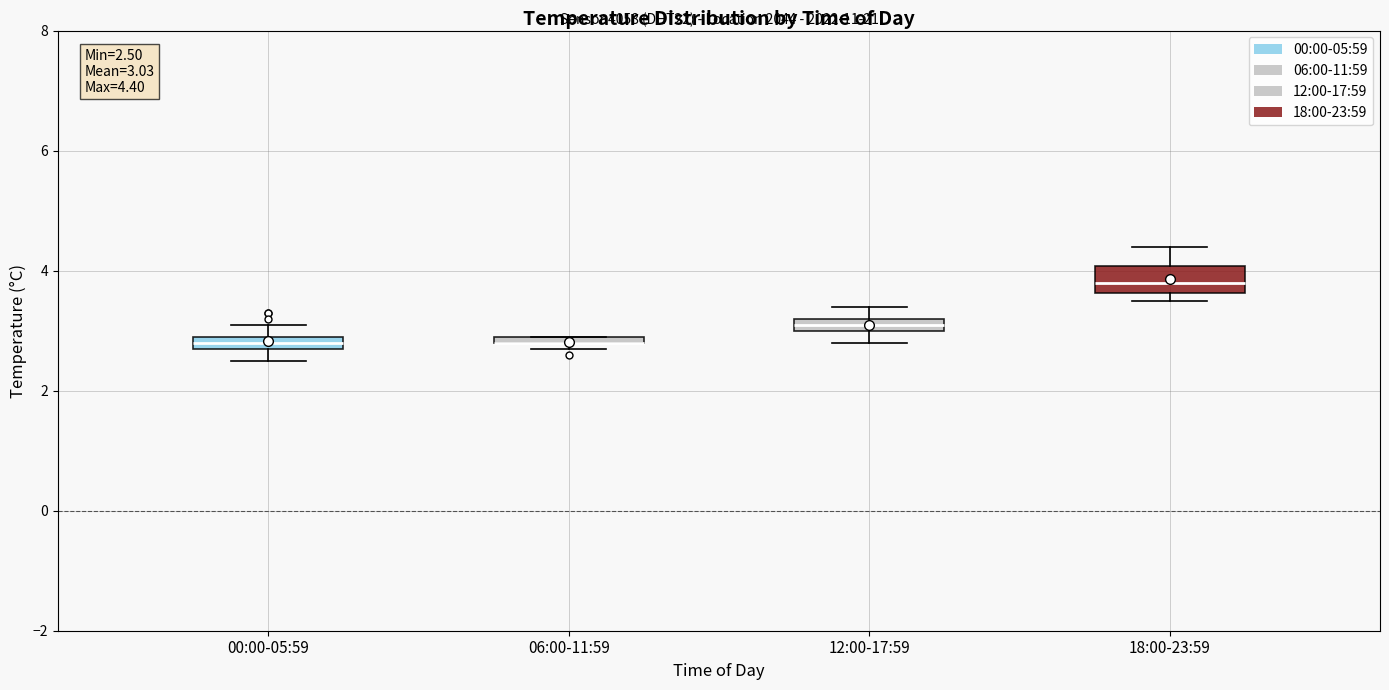

Comparing the boxes themselves (not the whiskers), which one is the tallest?

18:00-23:59